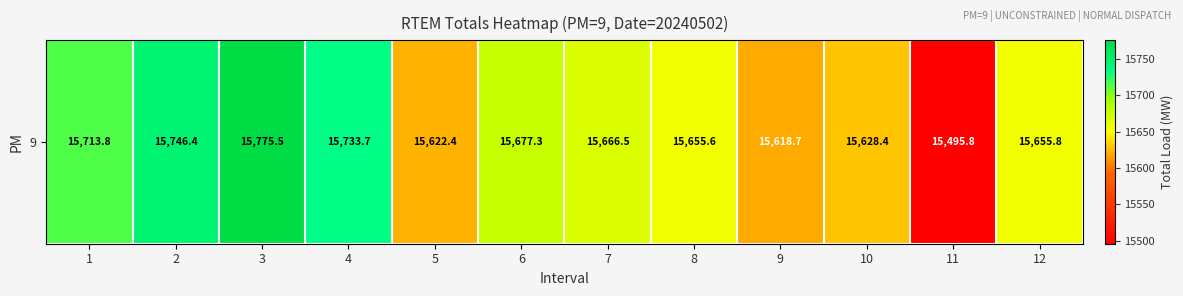

Reading left to right, extract all data points from this chart.

15713.8	15746.4	15775.5	15733.7	15622.4	15677.3	15666.5	15655.6	15618.7	15628.4	15495.8	15655.8